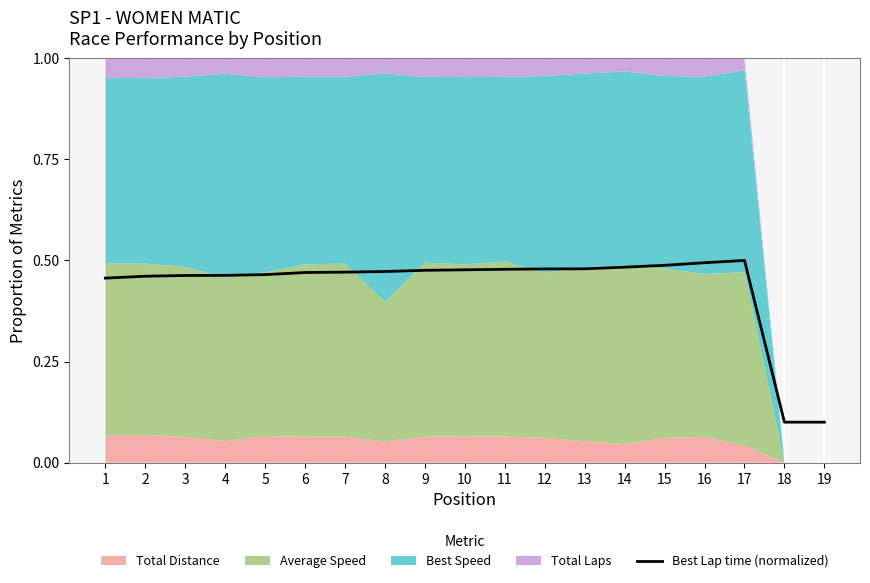

True or false: the data shows 0.2 at 15.

False